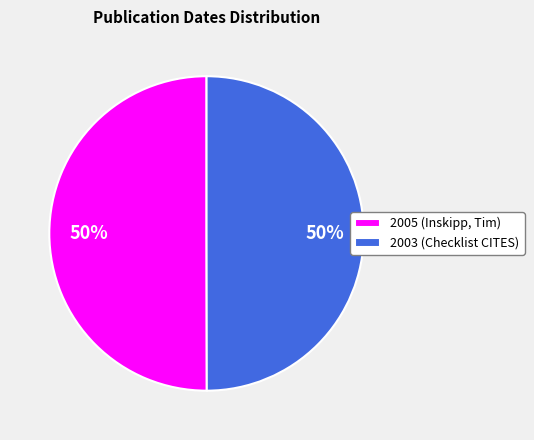

Combined, do 2003 and 2005 account for over 50%?

Yes